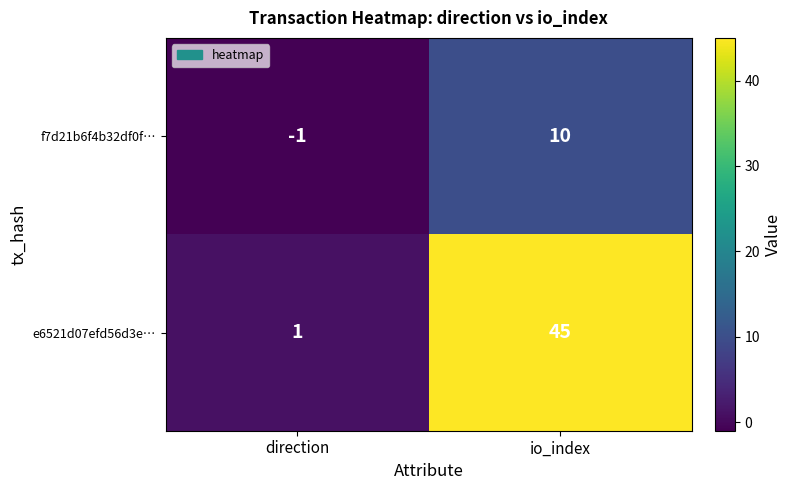

How many data points in f7d21b6f4b32df0f… are less than 10?

1